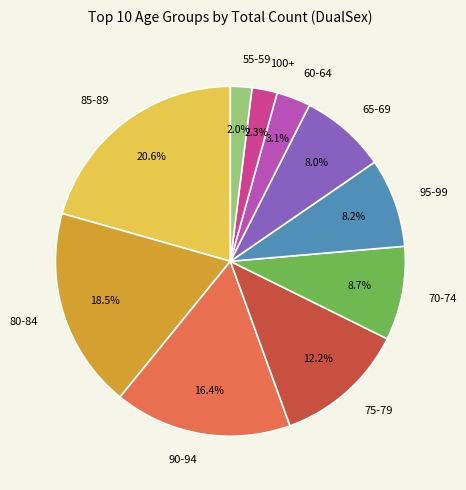

How many slices are in this pie chart?

10